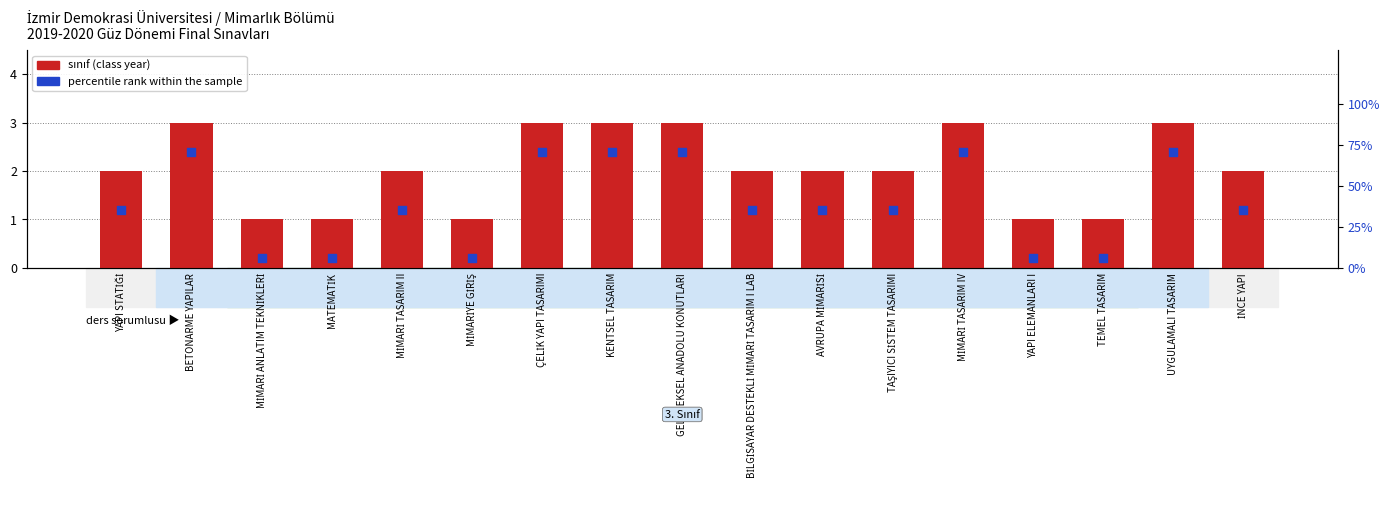

Is the value of percentile rank within the sample at MİMARİ ANLATIM TEKNİKLERİ greater than the value of sınıf (class year) at İNCE YAPI?

Yes